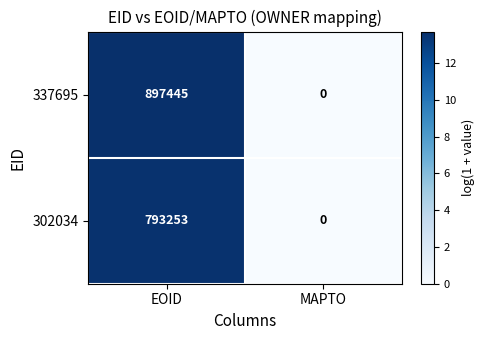

What is the sum of all 337695 values?

897445